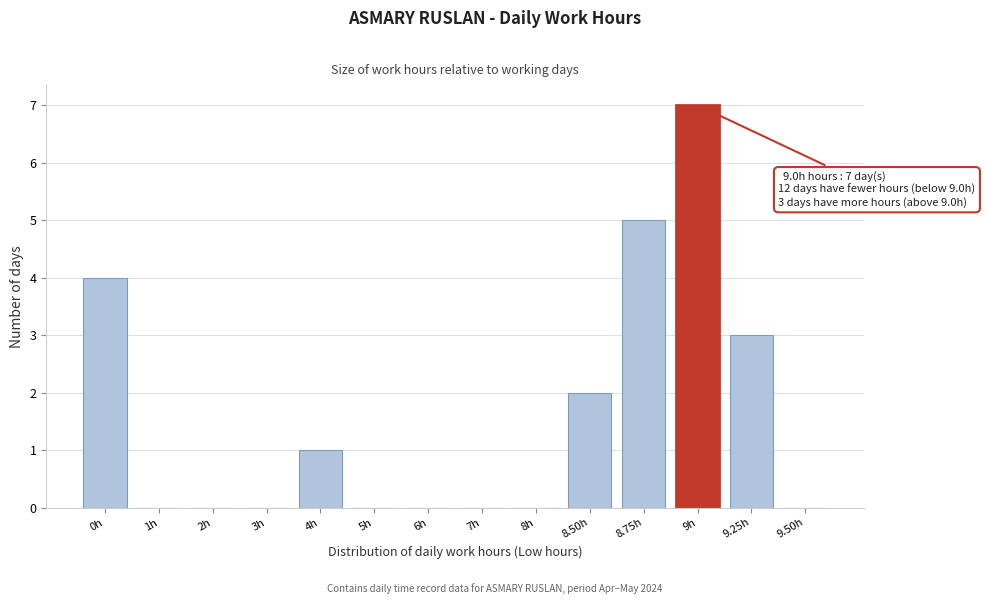

Reading left to right, extract all data points from this chart.

0h=4	1h=0	2h=0	3h=0	4h=1	5h=0	6h=0	7h=0	8h=0	8.50h=2	8.75h=5	9h=7	9.25h=3	9.50h=0